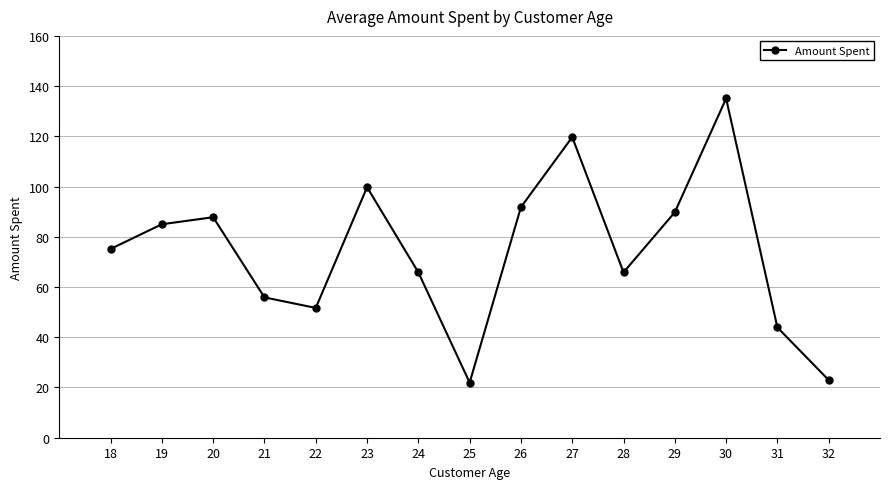

How many data points are less than 75?

7